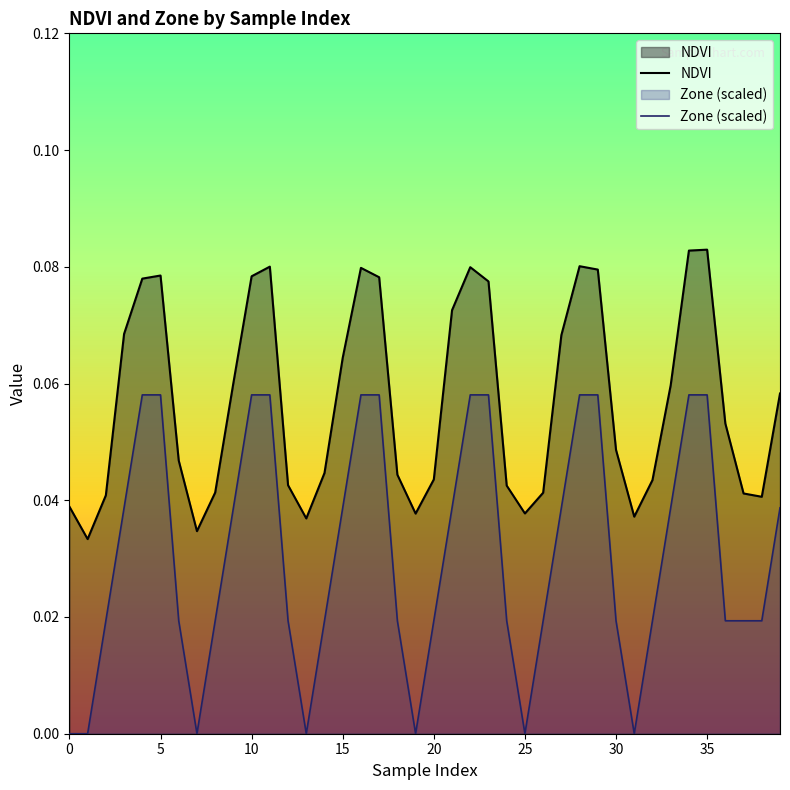

List the series in order of their overall mean, lowest first.

Zone (scaled), NDVI